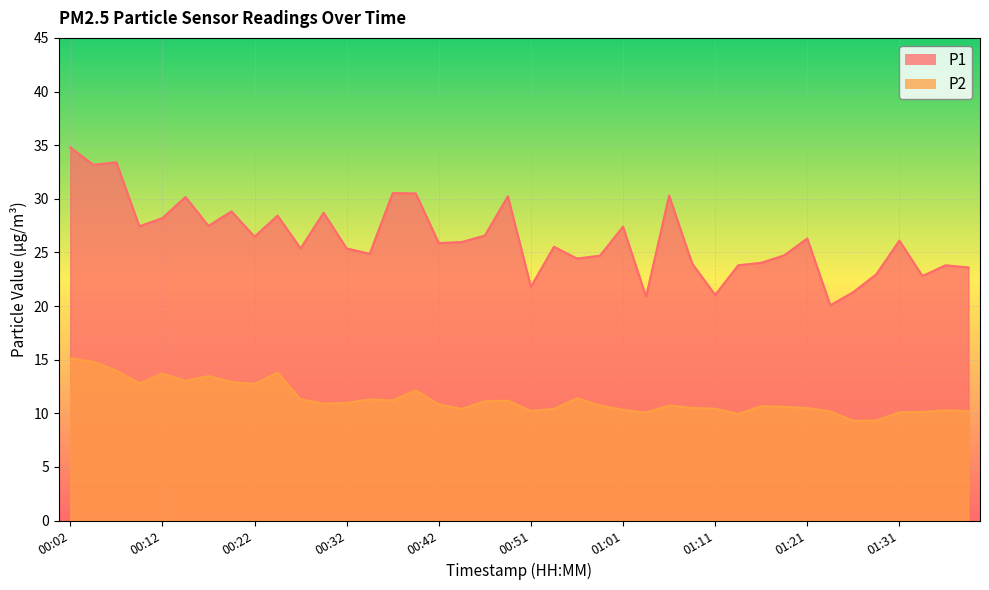

Rank the series at 00:17 from highest to lowest value.

P1, P2